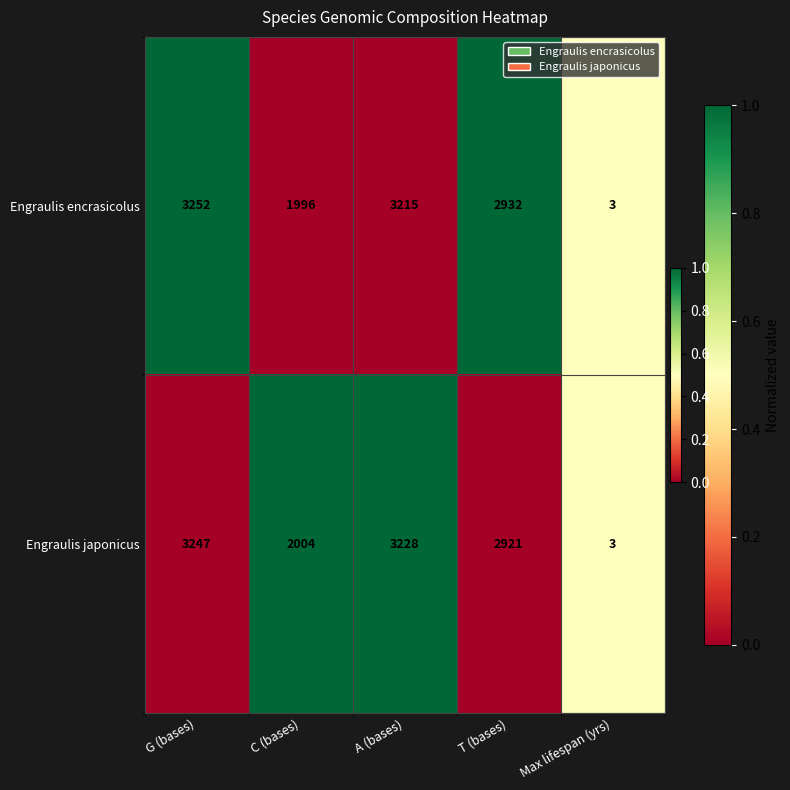

Which series has the widest spread of values?

Engraulis encrasicolus